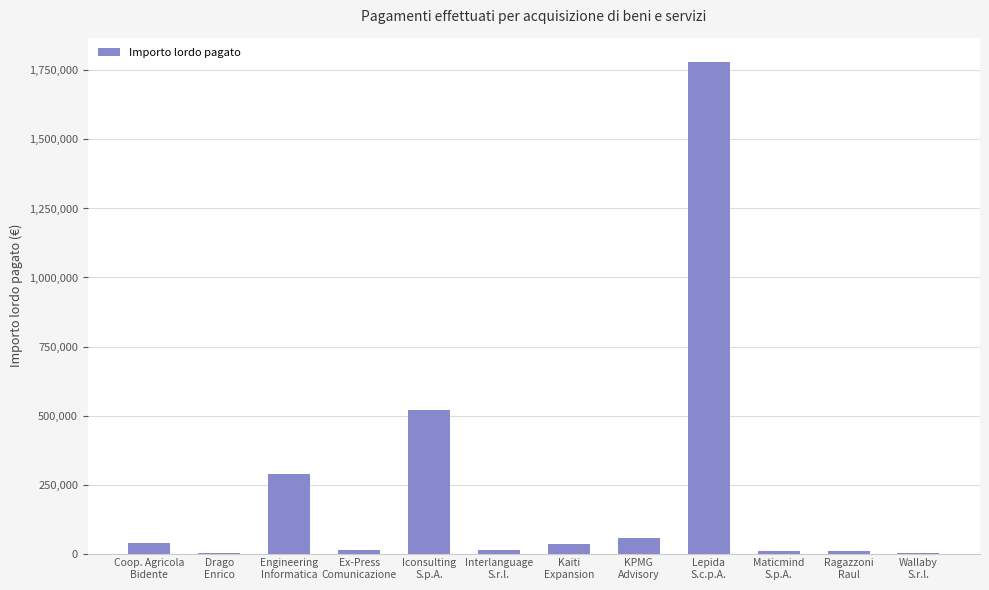

Count the number of categories in the chart.

12